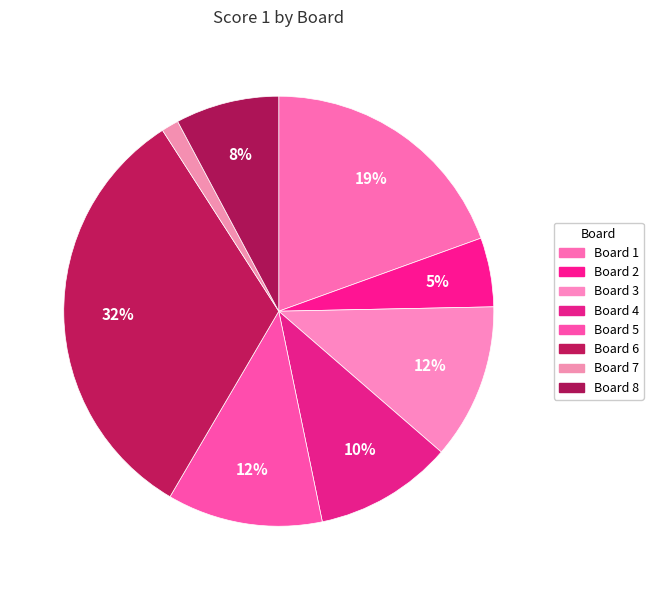

How many segments does this pie chart have?

8